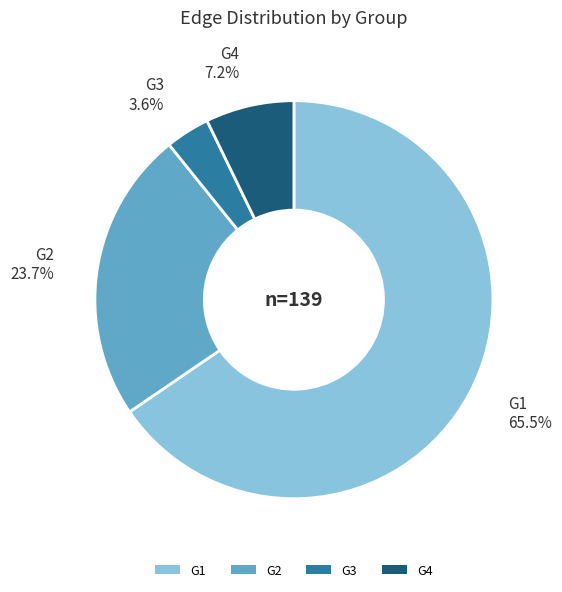

Rank the categories by value from lowest to highest.

G3, G4, G2, G1